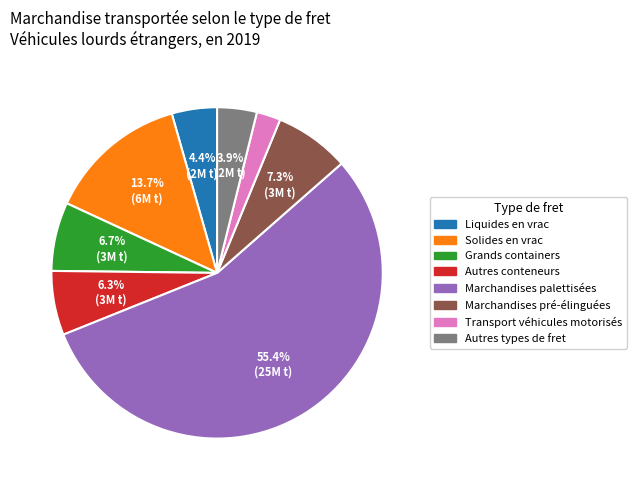

Is there a majority slice in this chart?

Yes